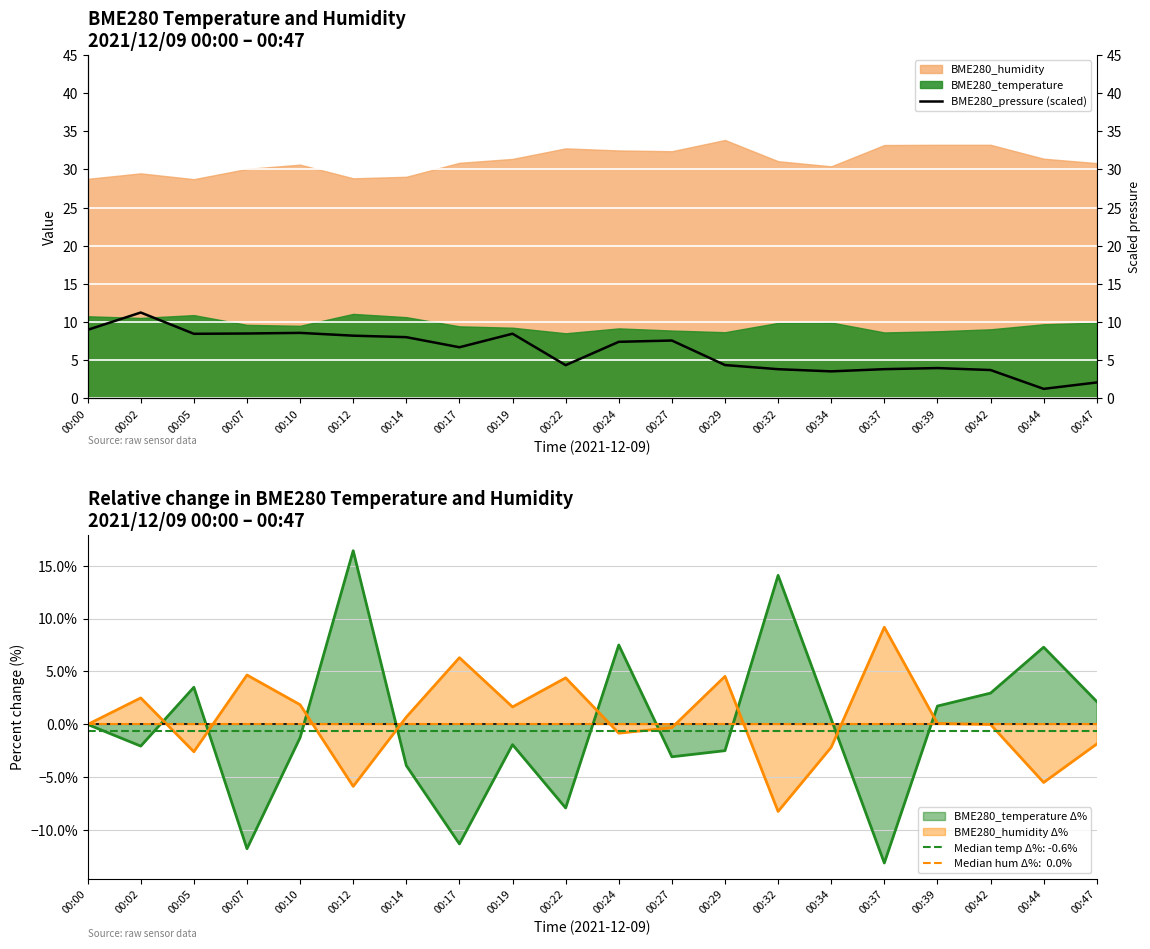

The chart shows a value of 5.7 at 00:34. True or false?

False